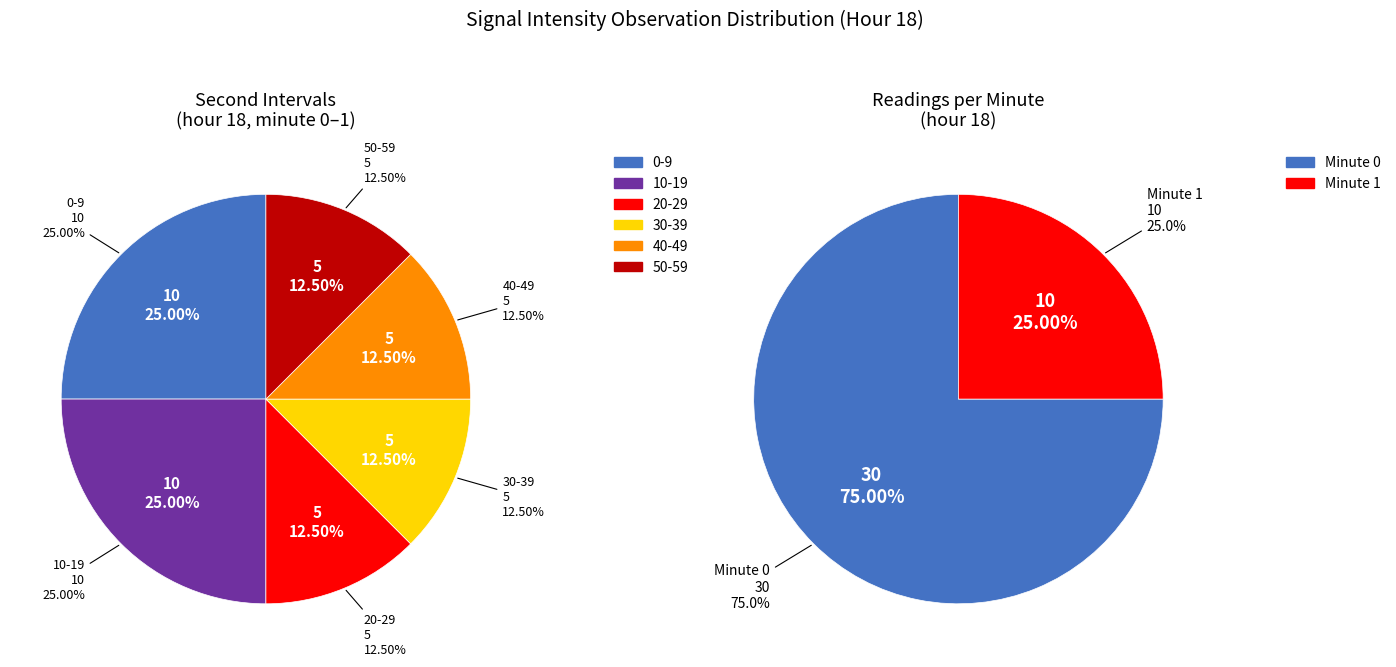

Is it true that 39 is 1% of the pie?

False